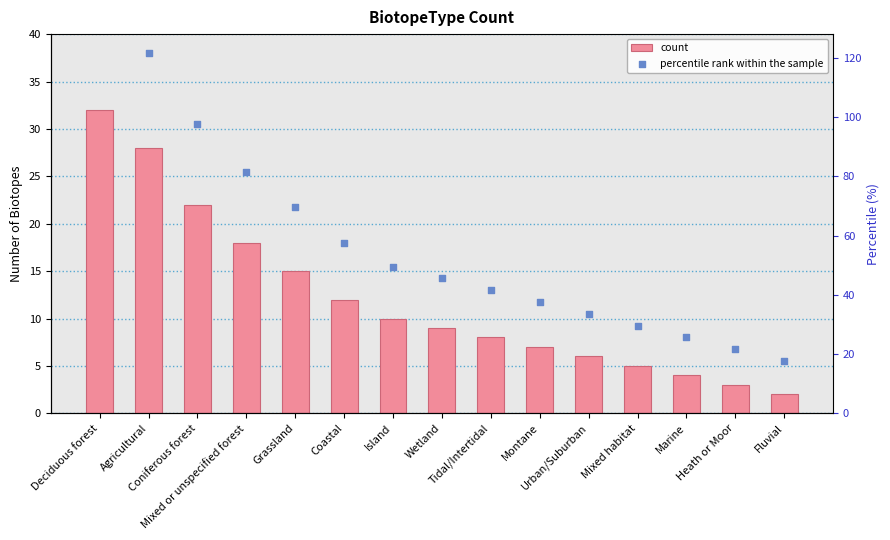

What is the total value across all series at Coastal?

69.6